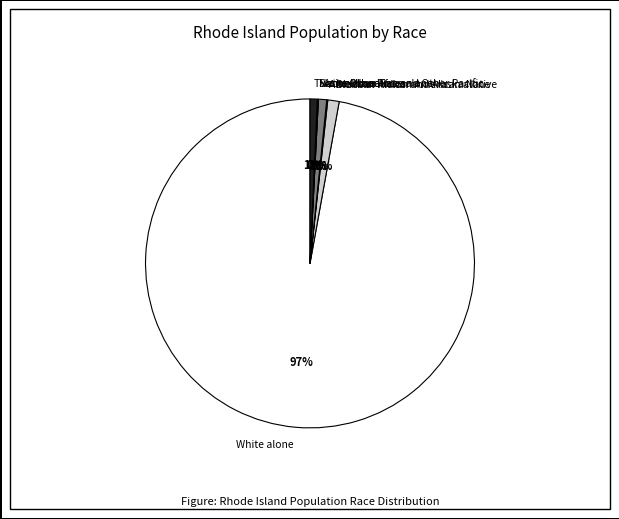

To the nearest percent, what is the average slice percentage?

14%